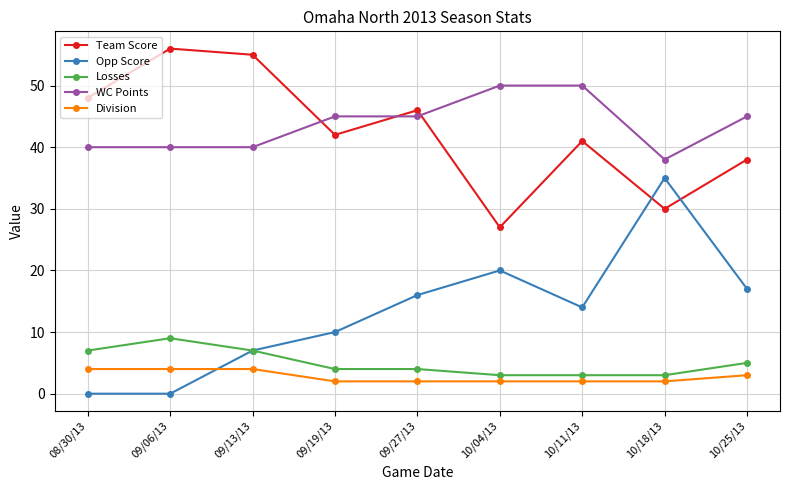

What position from the right is 09/13/13?

7